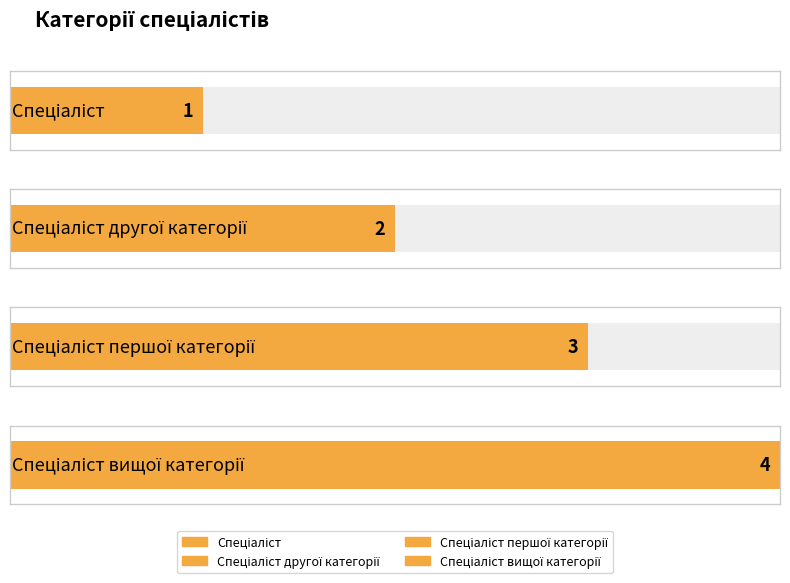

Rank the categories by value from lowest to highest.

Спеціаліст, Спеціаліст другої категорії, Спеціаліст першої категорії, Спеціаліст вищої категорії